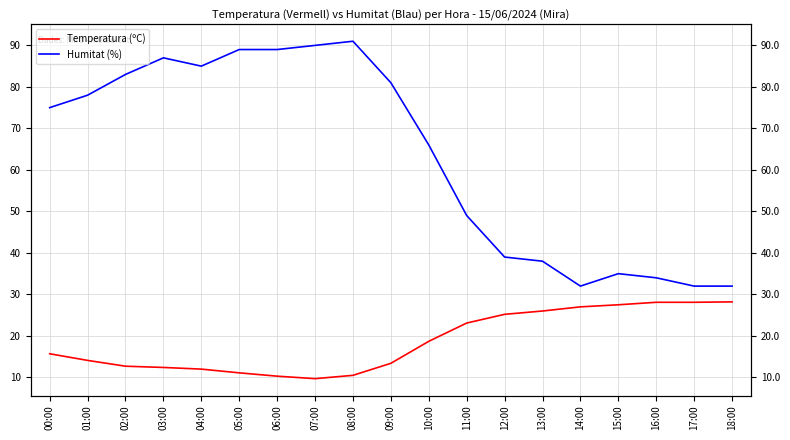

What position from the left is 10:00?

11